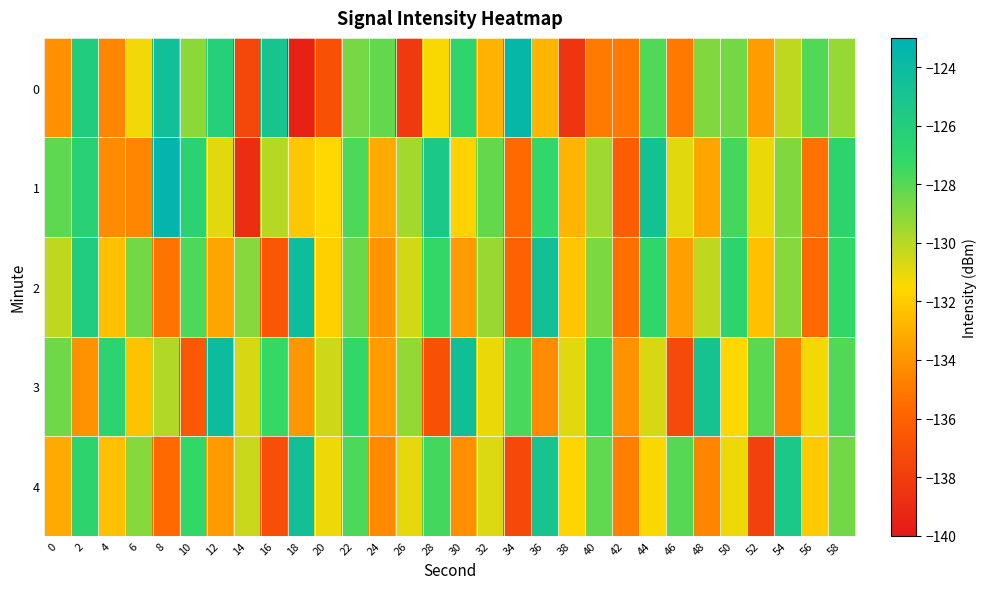

Count the number of categories in the chart.

30